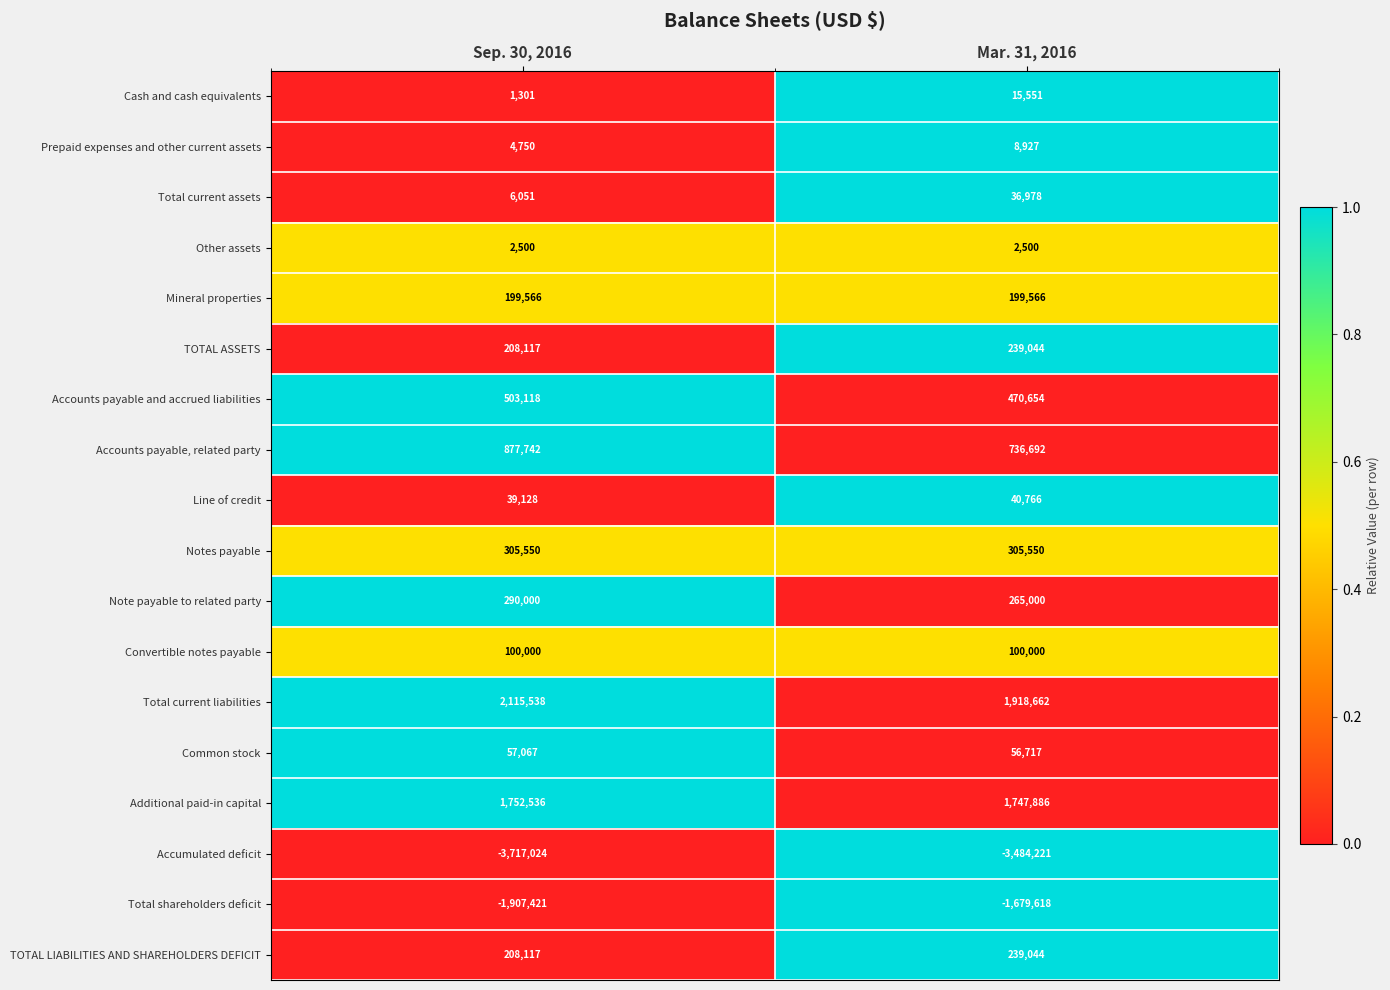

Is the value of Cash and cash equivalents at Sep. 30, 2016 greater than the value of Accumulated deficit at Mar. 31, 2016?

Yes